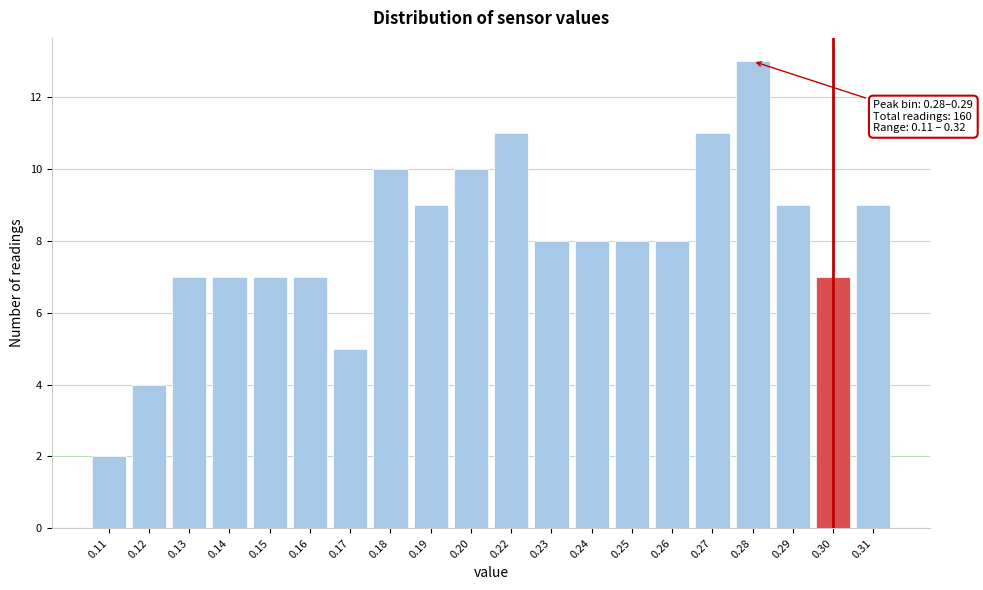

Reading right to left, what are all the values shown in this chart?

9	7	9	13	11	8	8	8	8	11	10	9	10	5	7	7	7	7	4	2